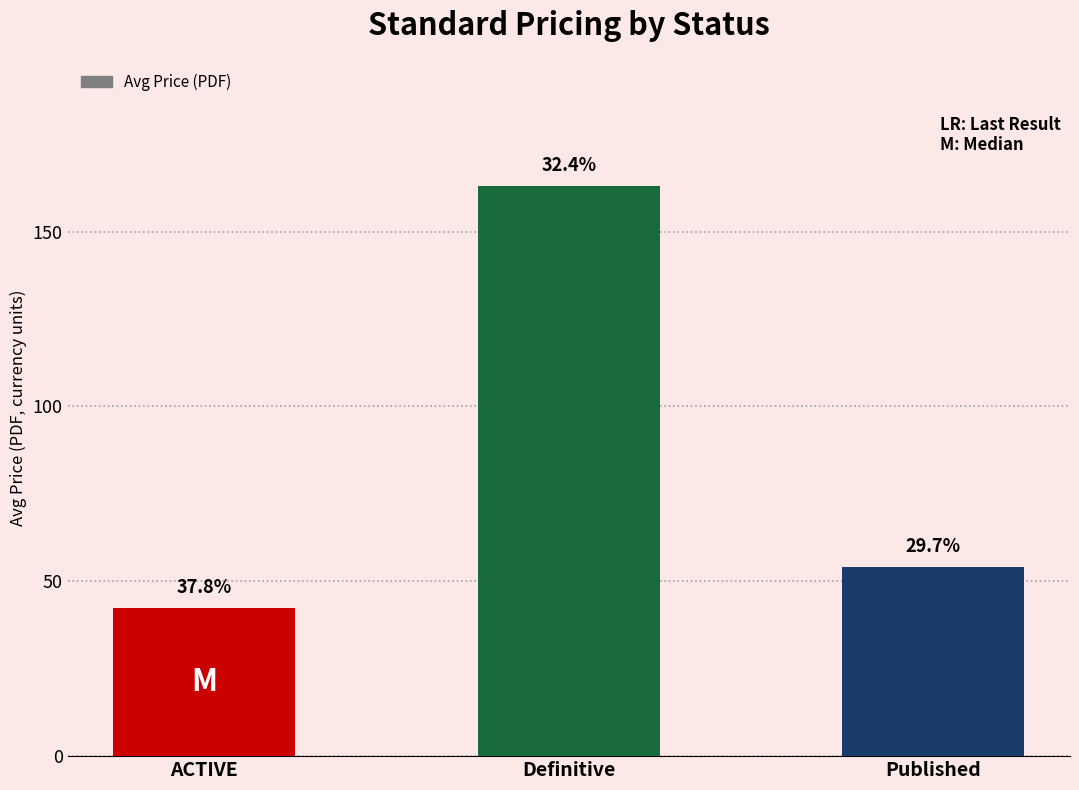

Are the bars horizontal?

No